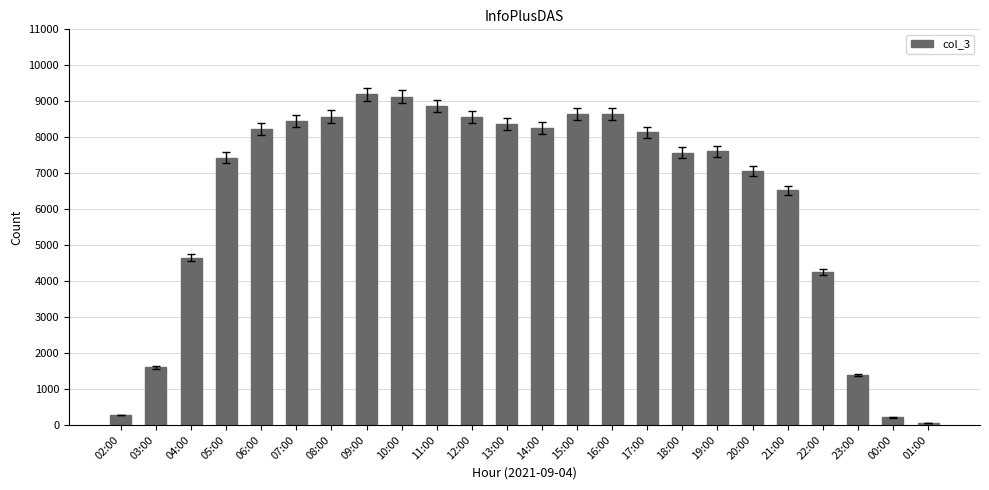

At which category does the chart reach its minimum across all series?

01:00